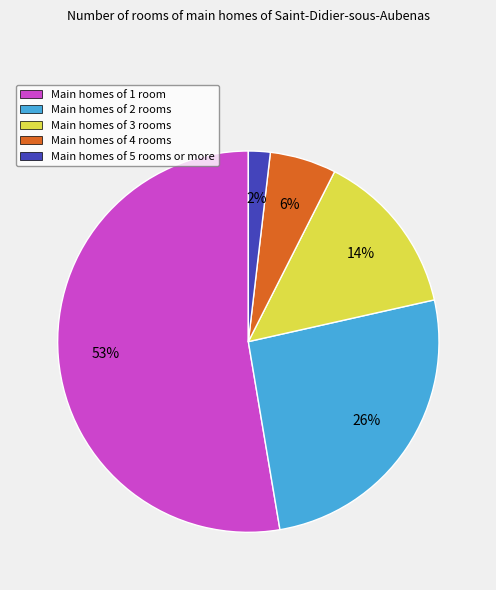

How many segments does this pie chart have?

5